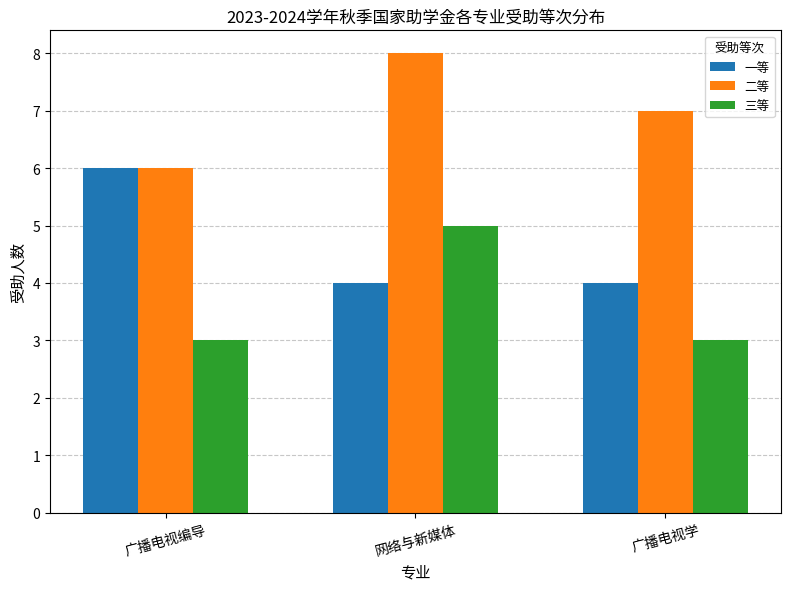

How many 二等 values are between 6 and 8?

3